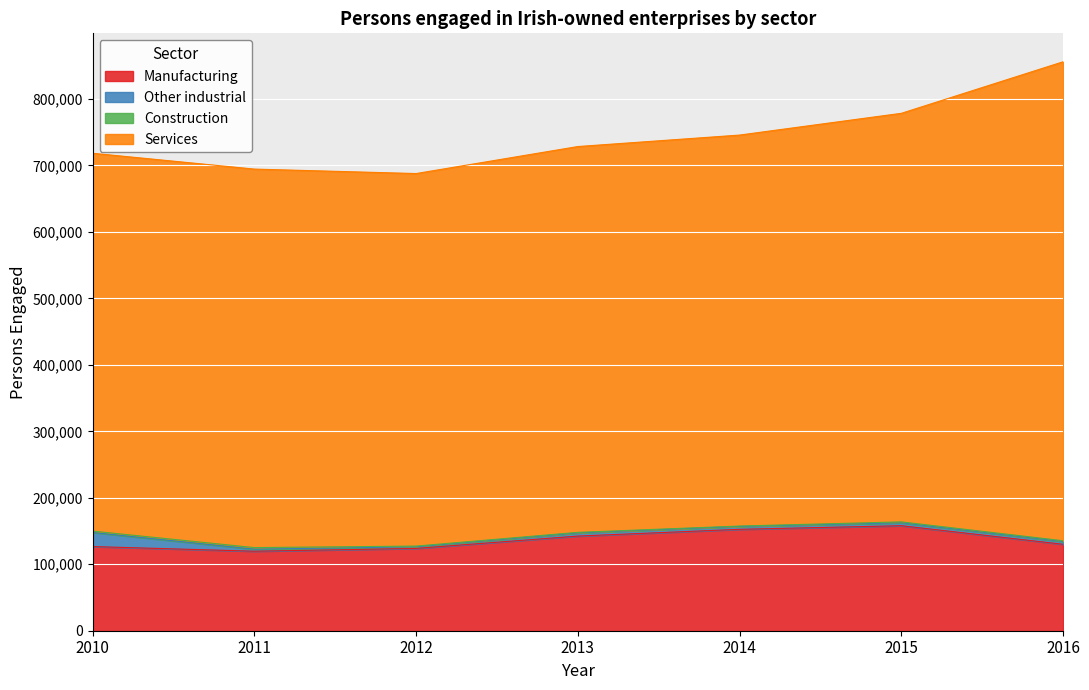

Reading left to right, what are all the values shown in this chart?

Manufacturing: 126623	119631	123857	142420	152584	158013	130075
Other industrial: 21235	3070	2395	4715	4287	4400	4127
Construction: 2002	2362	1118	882	623	1353	1206
Services: 568544	569519	560506	580500	588279	614736	720641